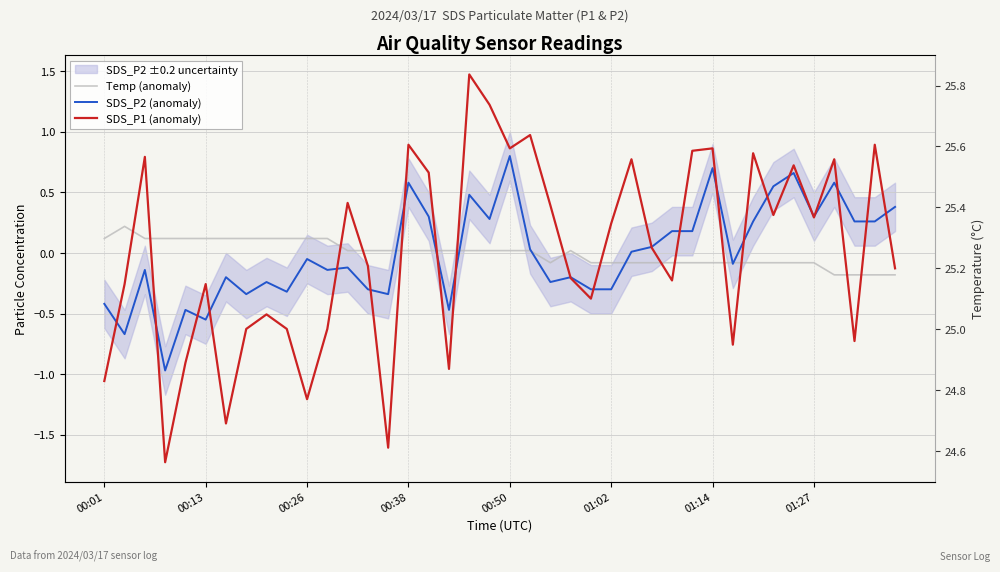

How many values in the SDS_P1 (anomaly) series exceed 0?

20